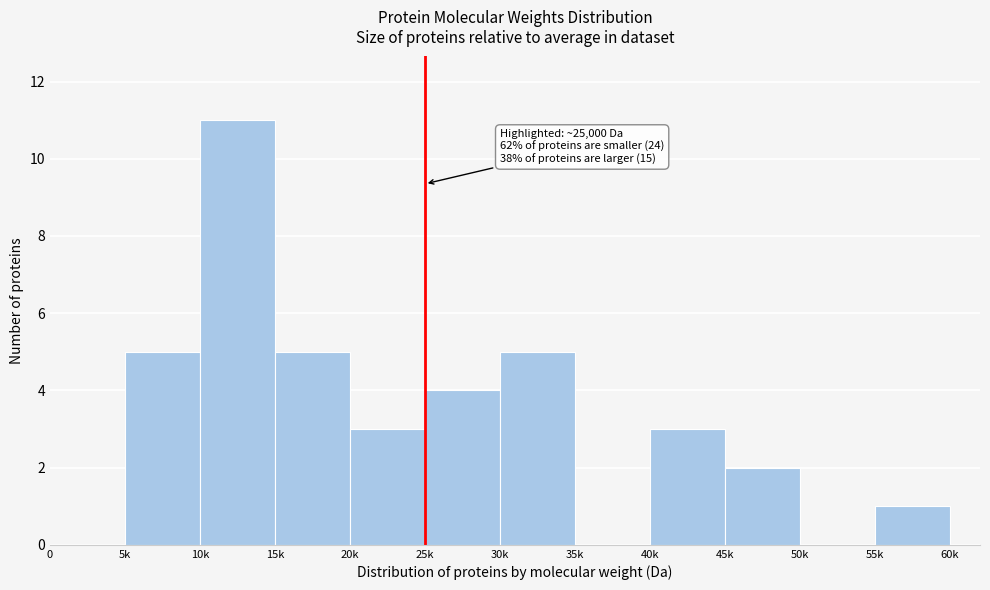

Reading left to right, list all the values displayed in this chart.

0=0	5k=5	10k=11	15k=5	20k=3	25k=4	30k=5	35k=0	40k=3	45k=2	50k=0	55k=1